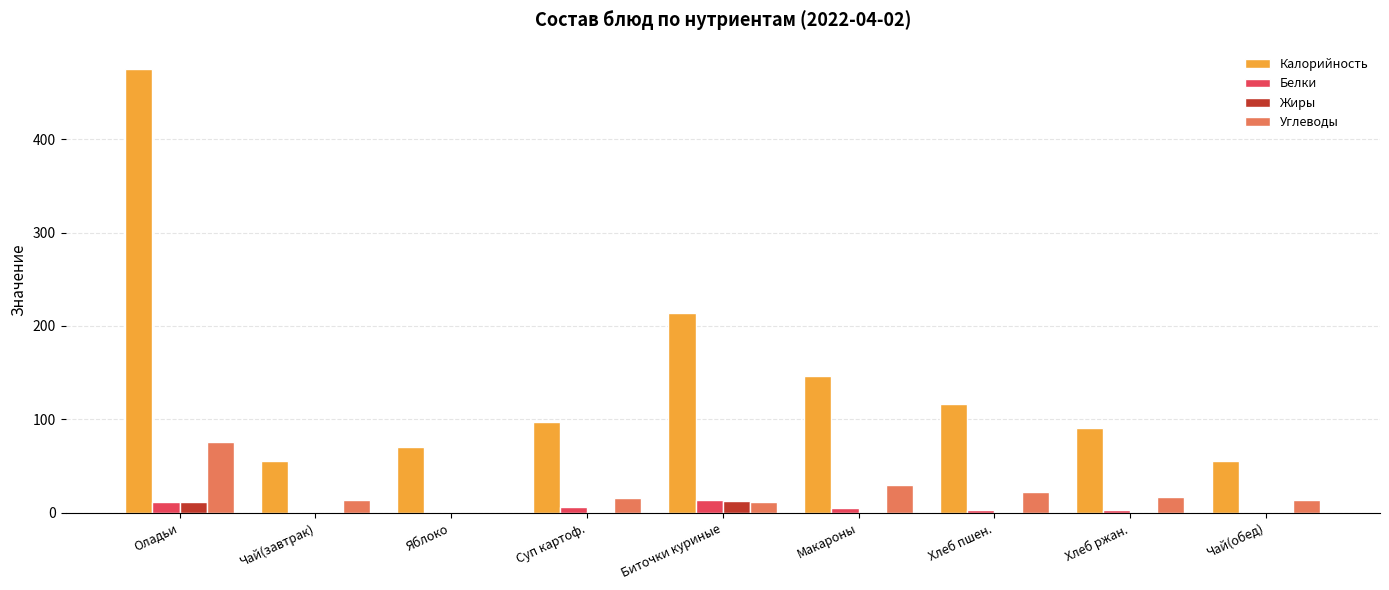

True or false: Калорийность has a value of 475.0 at Оладьи.

True